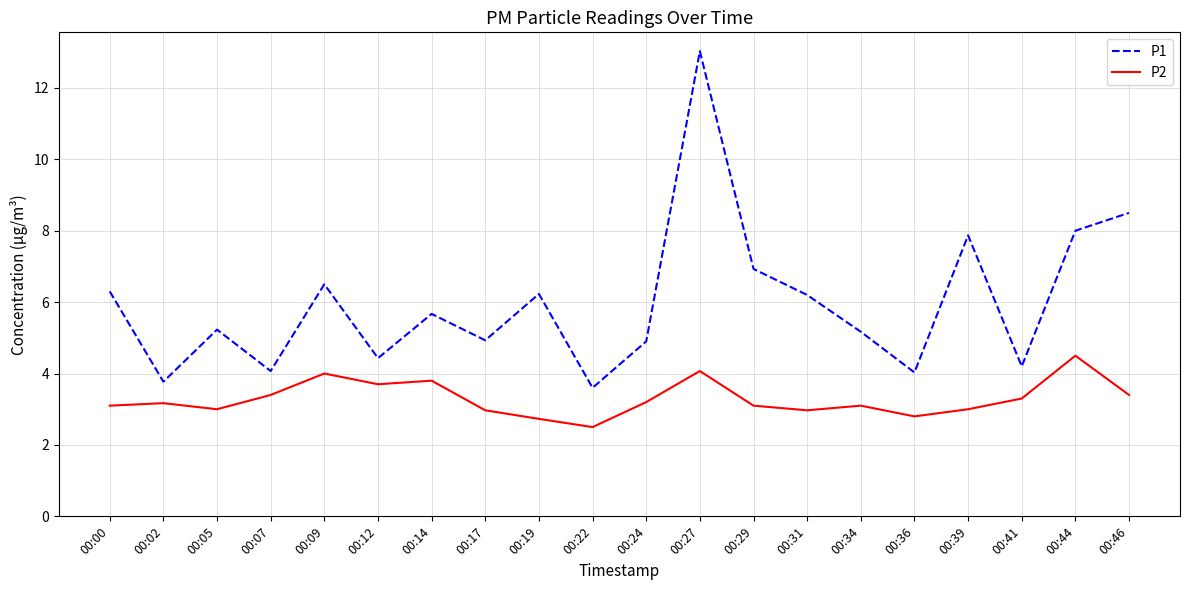

Rank the series by their average value, from lowest to highest.

P2, P1